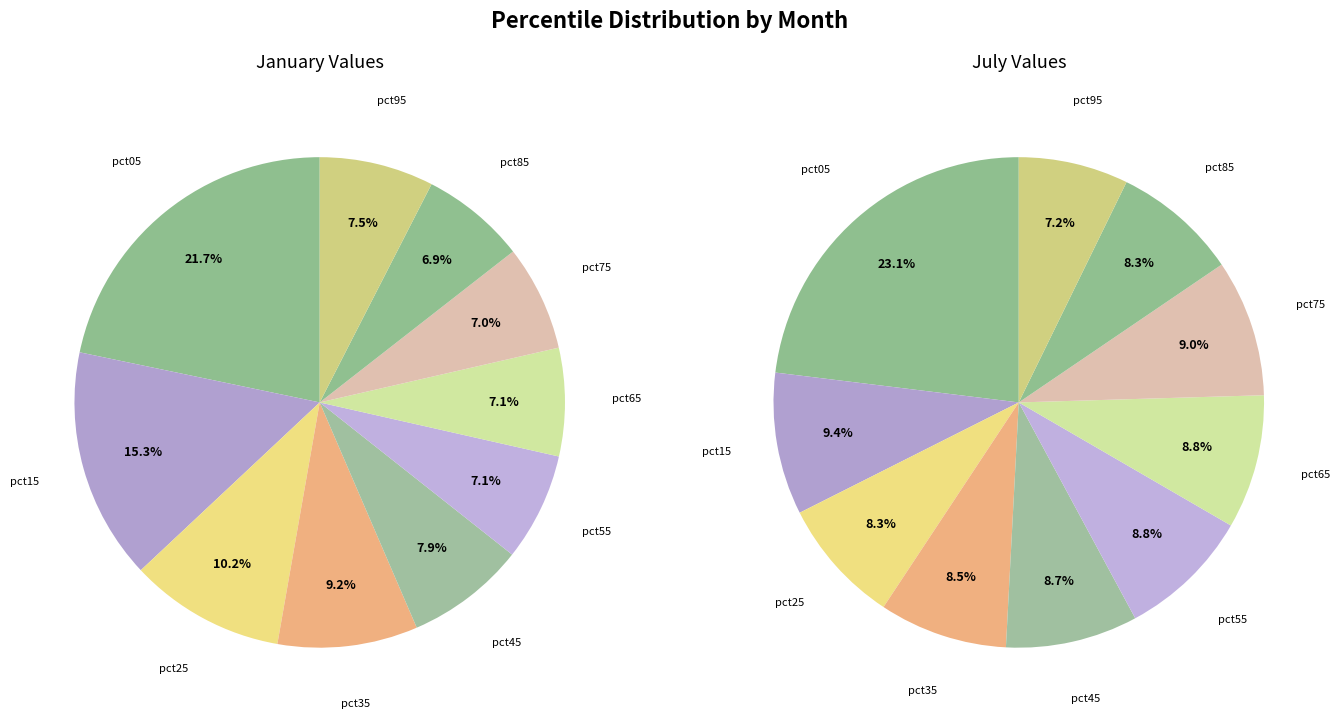

What percentage is the 5 slice, to the nearest percent?

7%